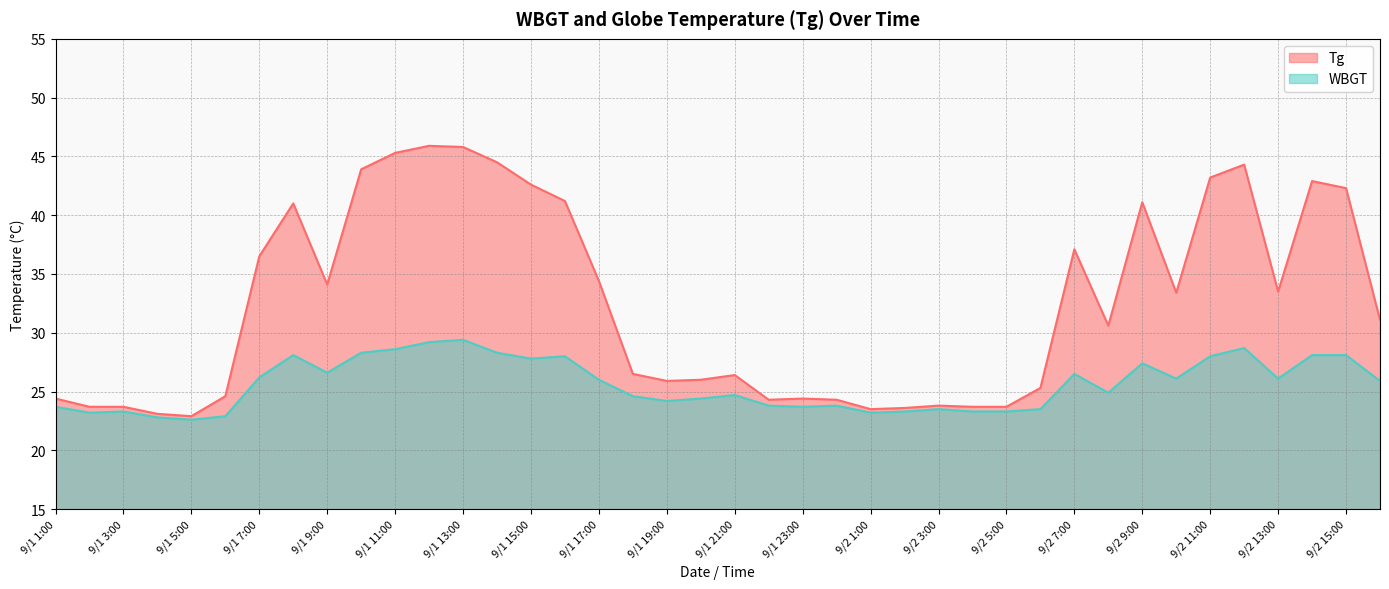

Where does the WBGT series first go above 25?

9/1 7:00